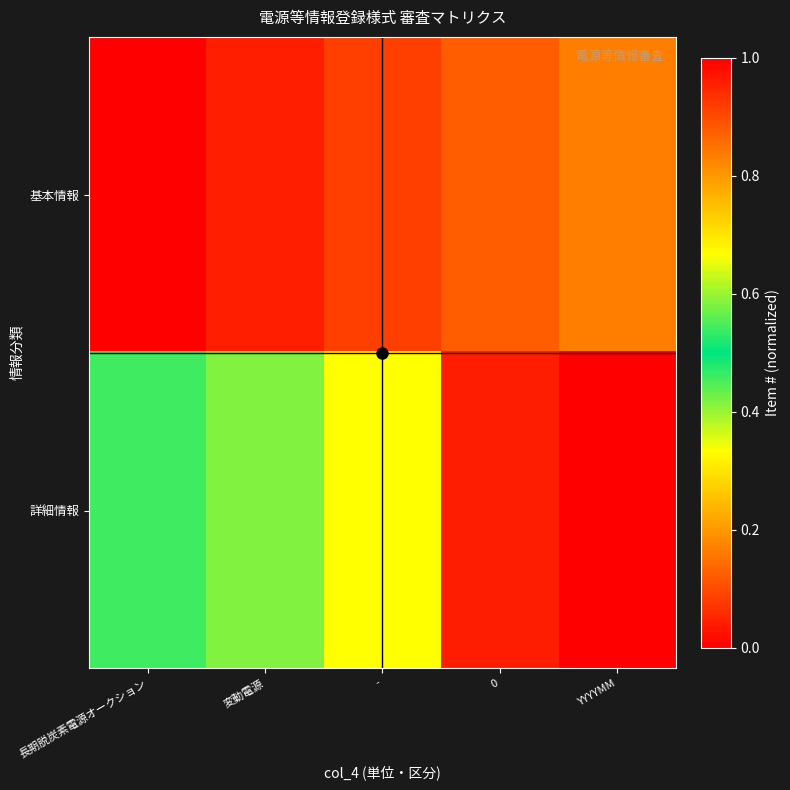

Reading left to right, what are all the values shown in this chart?

基本情報: 長期脱炭素電源オークション=0.0	変動電源=0.0	-=0.1	0=0.1	YYYYMM=0.2
詳細情報: 長期脱炭素電源オークション=0.5	変動電源=0.6	-=0.7	0=1.0	YYYYMM=1.0